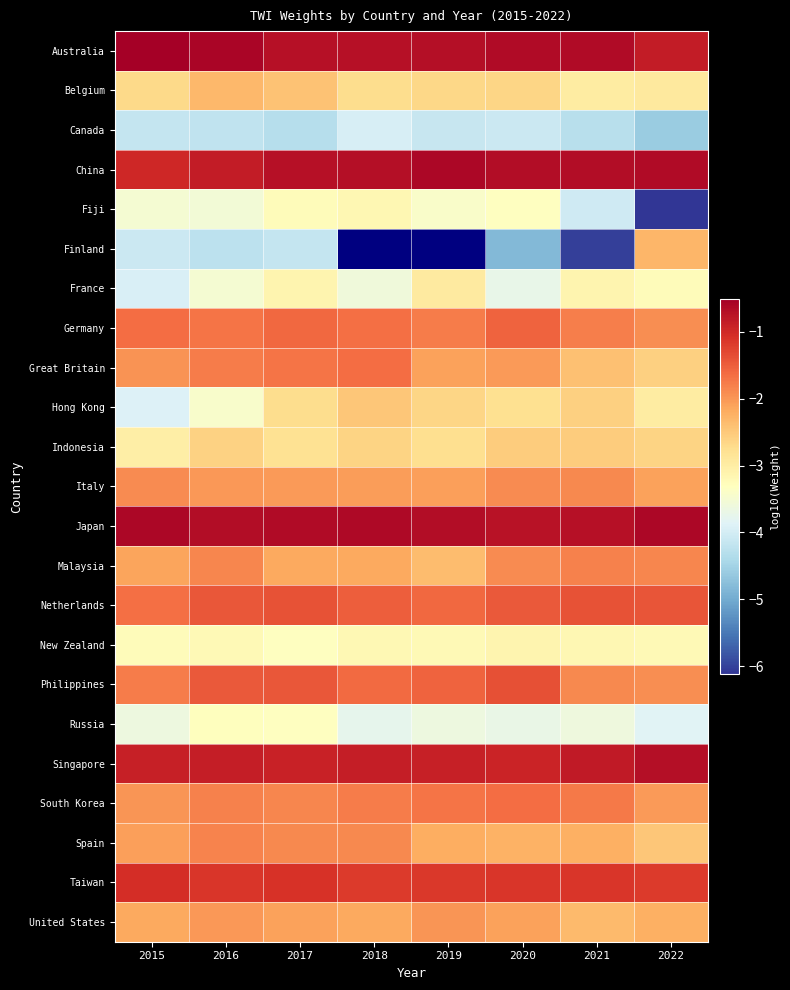

Is it true that Finland equals -7.5 at 2016?

False